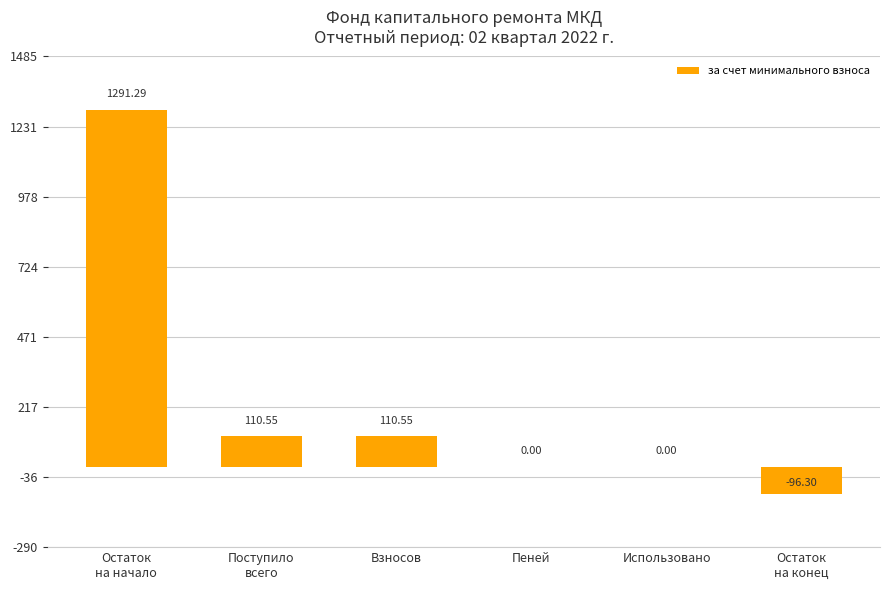

How many distinct data groups are displayed?

1